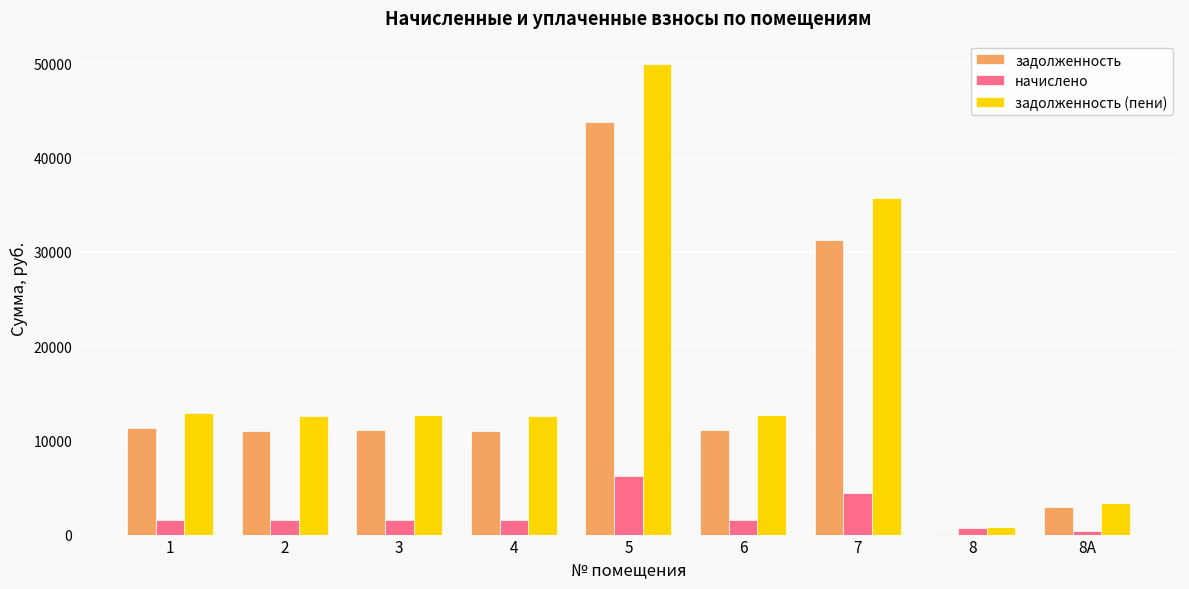

Which category has the highest value in the задолженность series?

5